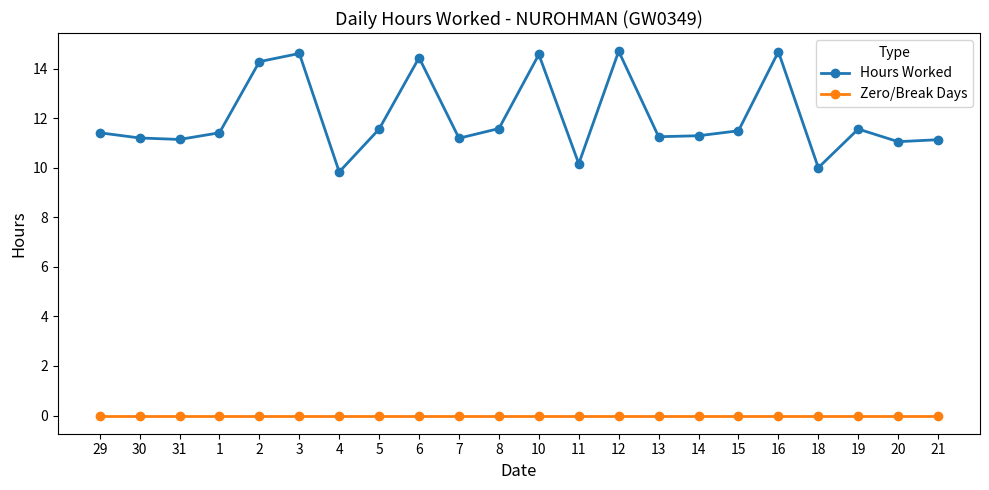

What is the maximum value shown in the chart?

14.7